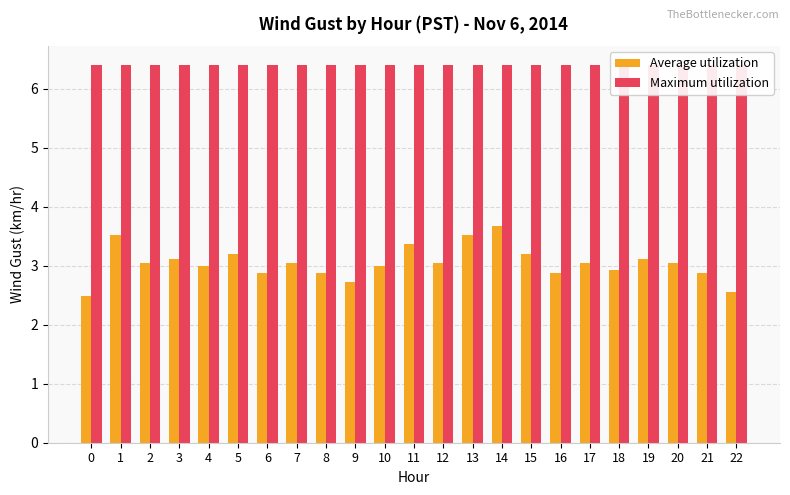

Rank the series by their maximum value, from highest to lowest.

Maximum utilization, Average utilization